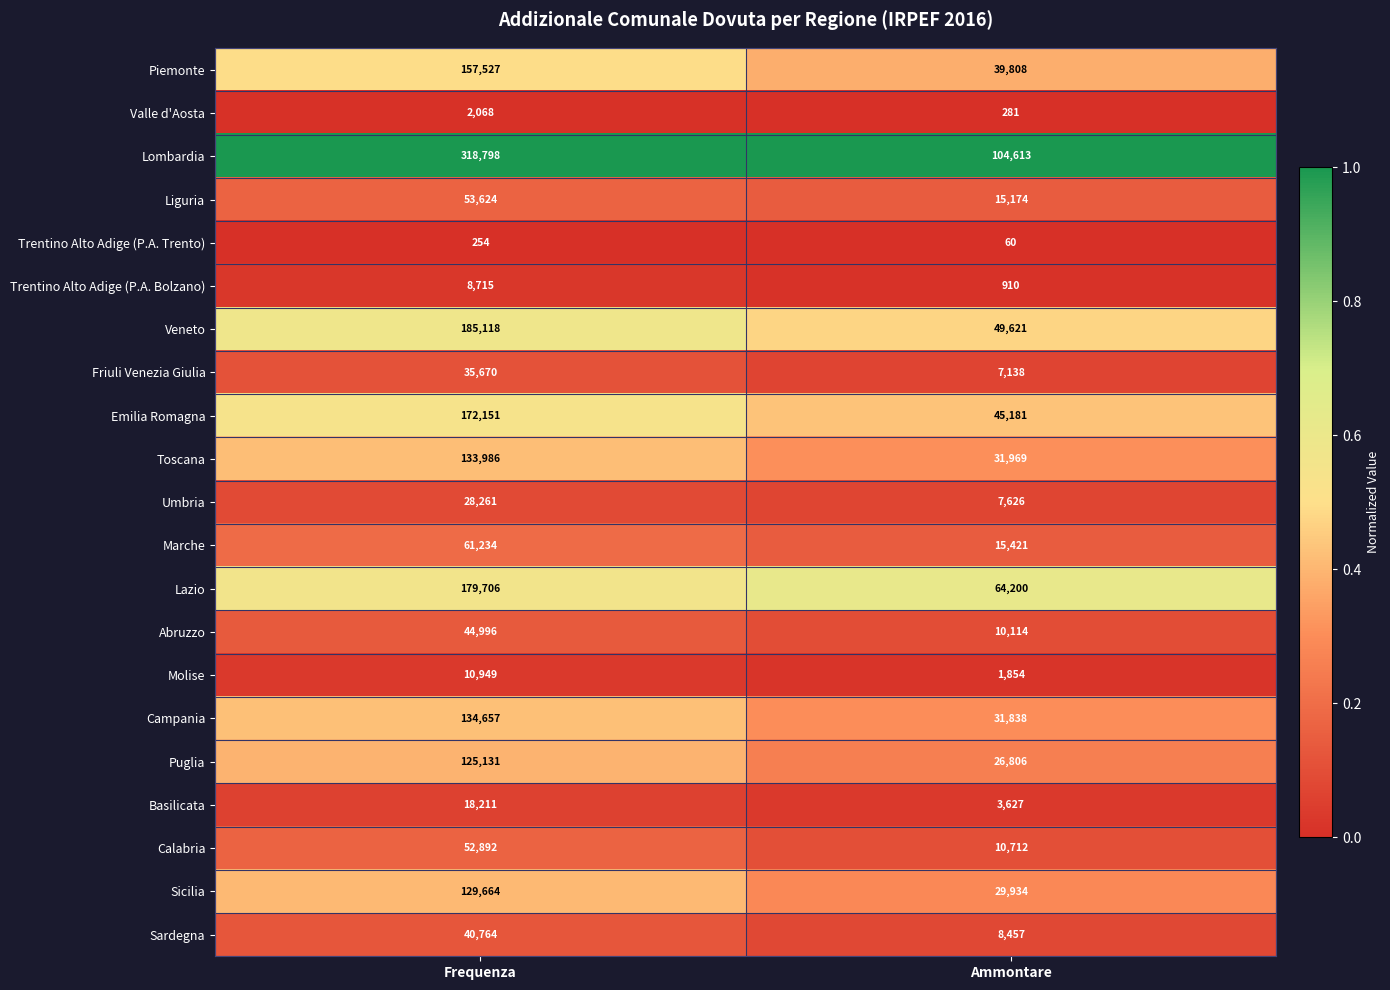

Read the Basilicata value at Frequenza, to the nearest 100.

18200